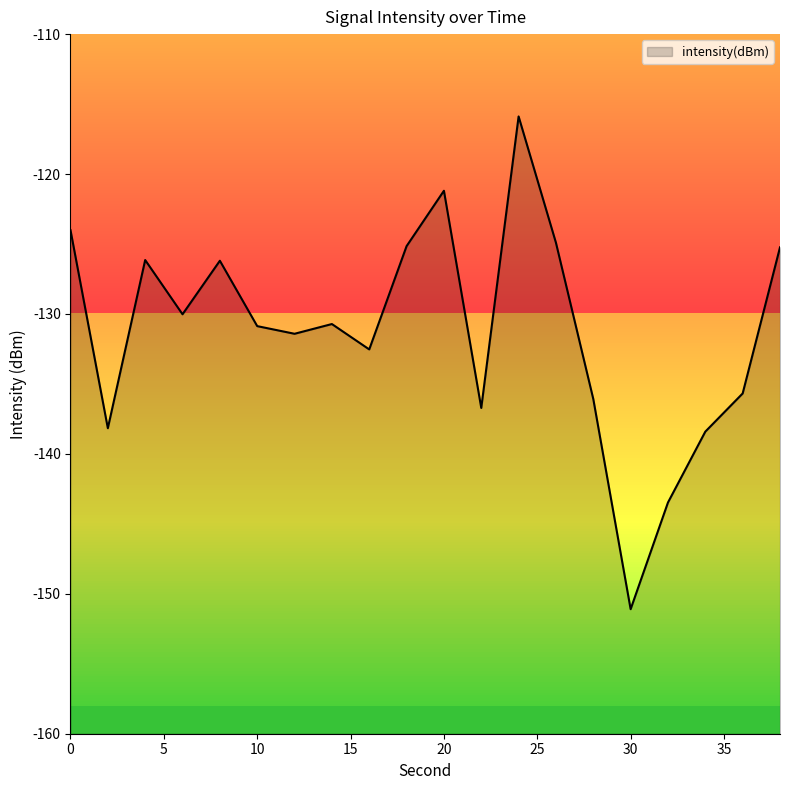

Reading right to left, what are all the values shown in this chart?

38=-125.2	36=-135.7	34=-138.4	32=-143.5	30=-151.1	28=-136.1	26=-124.9	24=-115.9	22=-136.7	20=-121.2	18=-125.2	16=-132.5	14=-130.7	12=-131.4	10=-130.9	8=-126.2	6=-130.0	4=-126.1	2=-138.2	0=-124.0